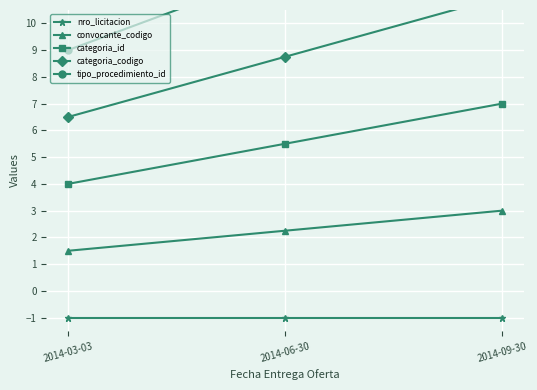

At how many categories does at least one series exceed 2?

3